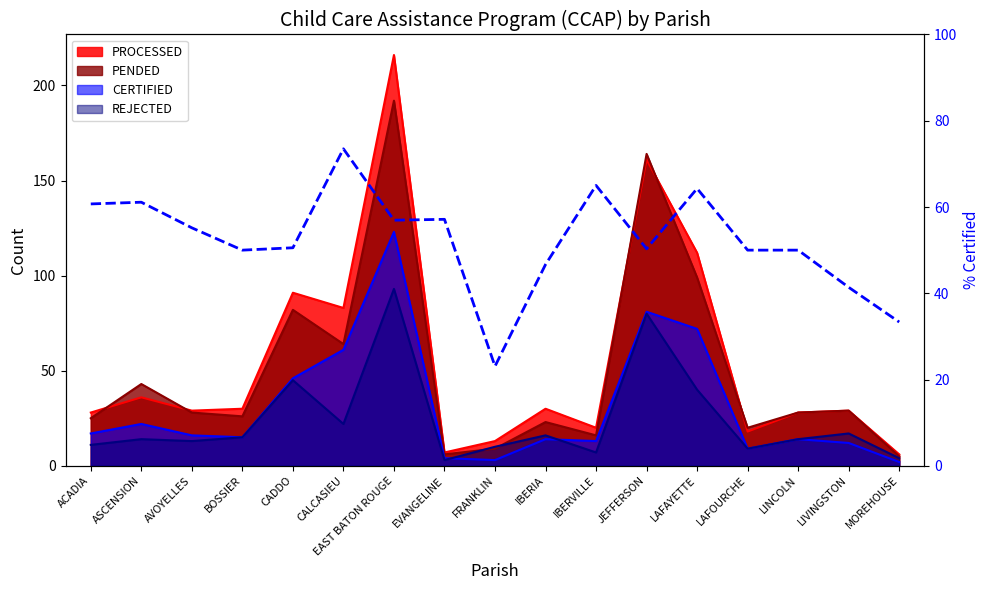

Which label corresponds to the smallest value in the chart?

FRANKLIN